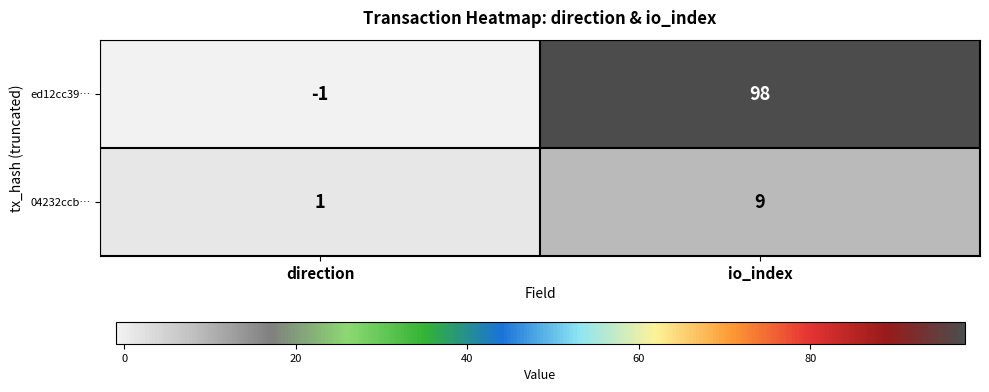

What is the sum of all 04232ccb… values?

10